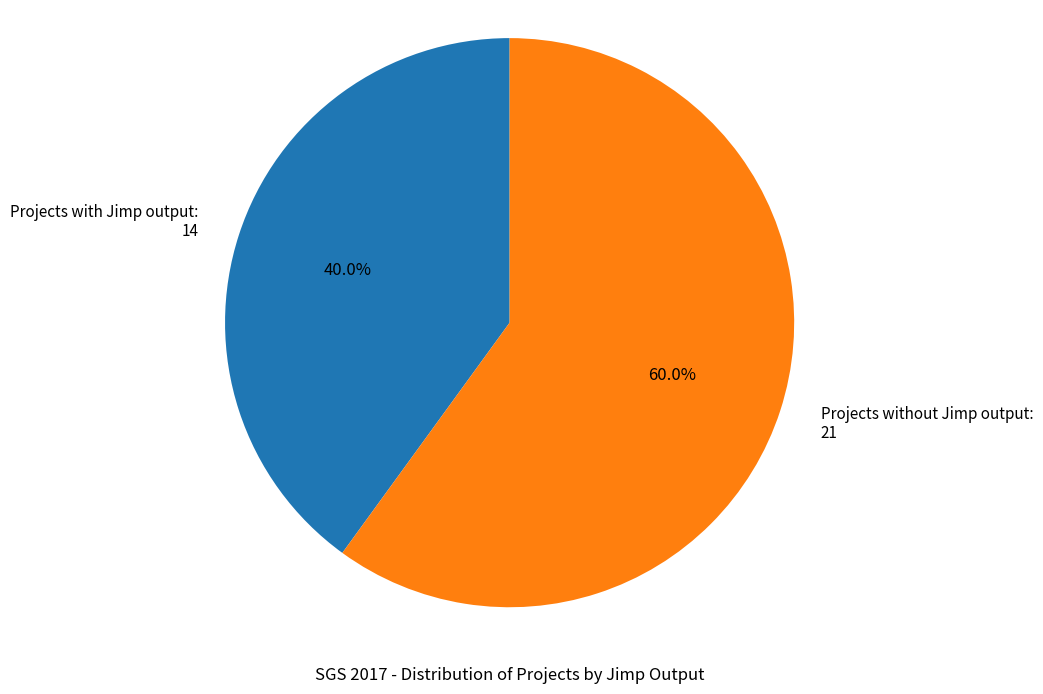

Which category has the smallest portion of the pie?

Projects with Jimp output: 14